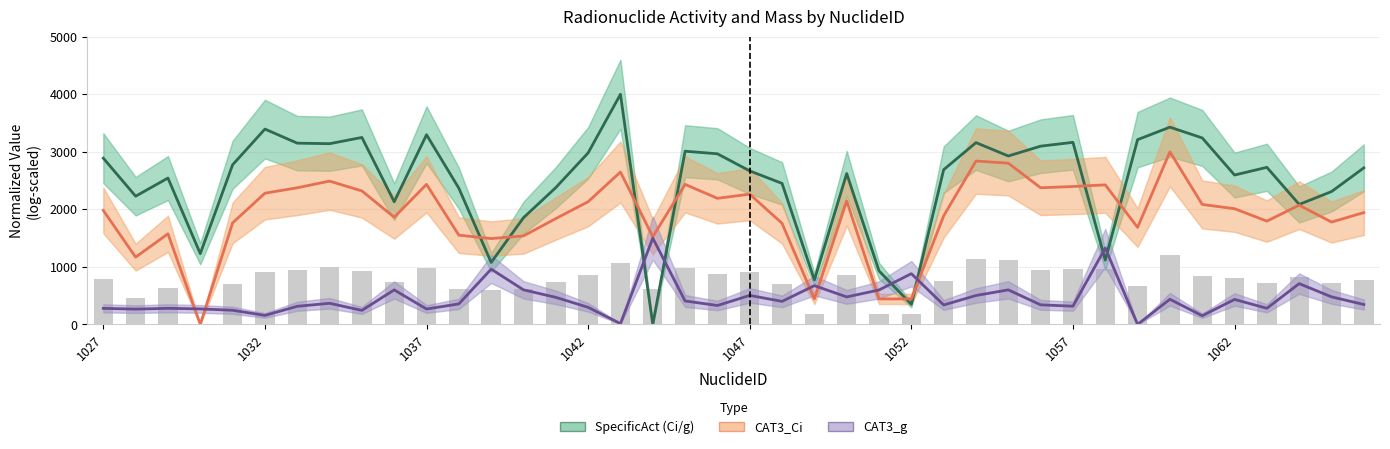

How many values in the CAT3_g series are below 367?

20